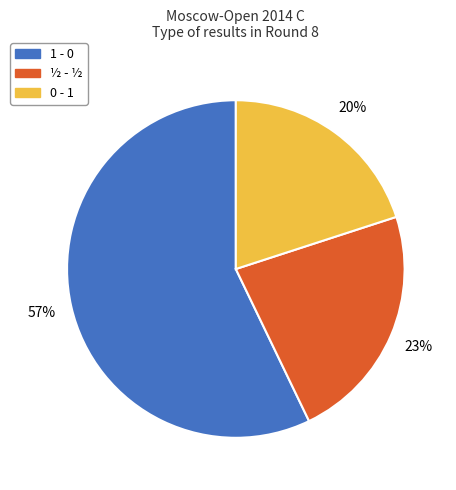

How many slices are in this pie chart?

3